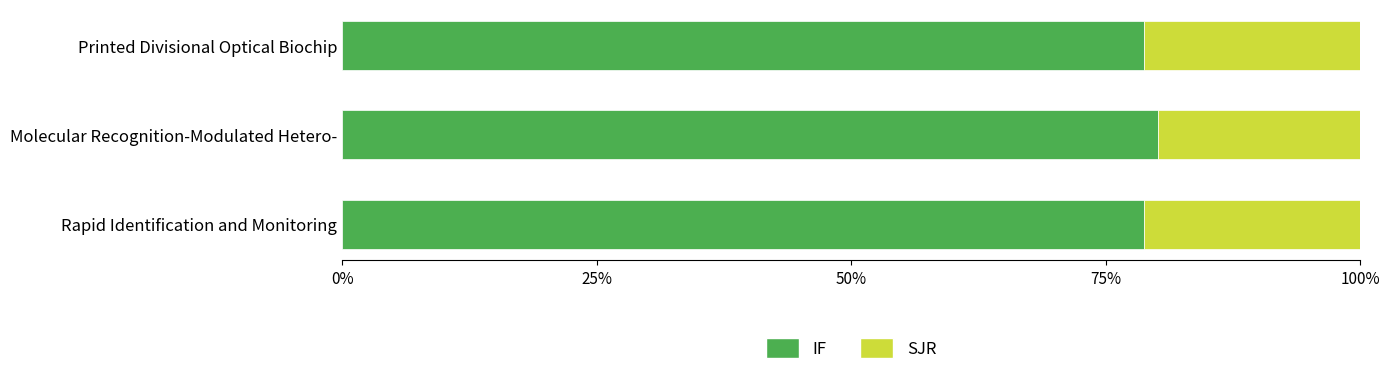

What is the approximate value of IF at Printed Divisional Optical Biochip?

78.7